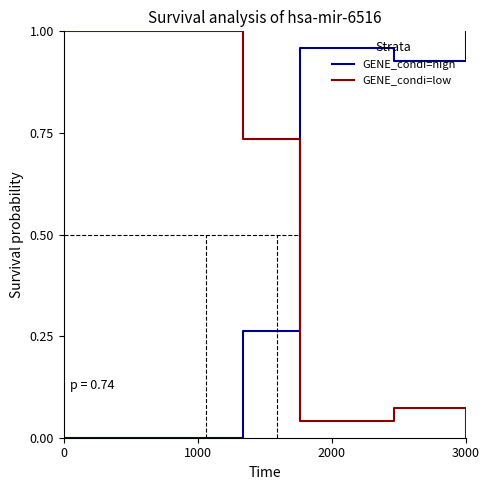

After their last crossing, which series has the higher values: GENE_condi=low or GENE_condi=high?

GENE_condi=high